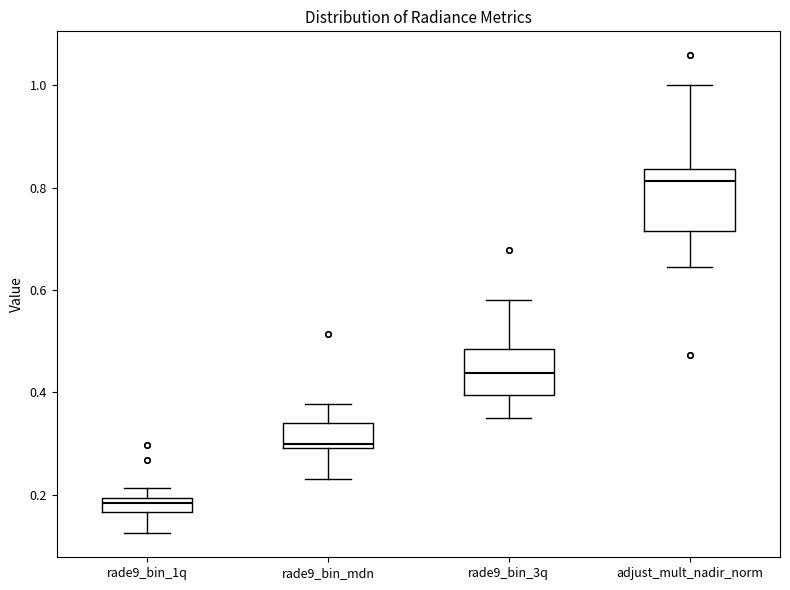

Which box has the highest median line?

adjust_mult_nadir_norm